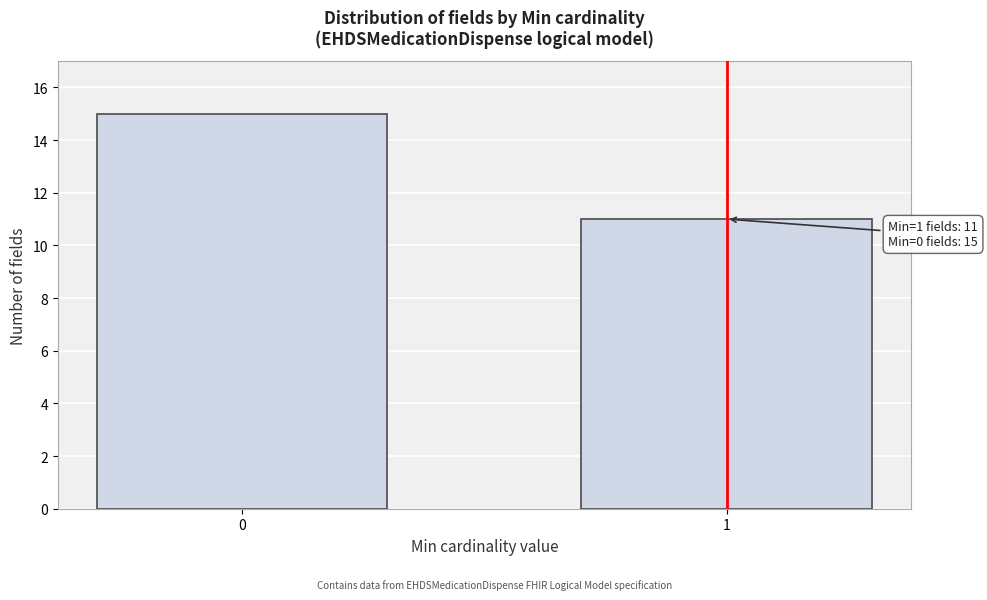

Reading left to right, transcribe all the data shown in this chart.

0=15	1=11